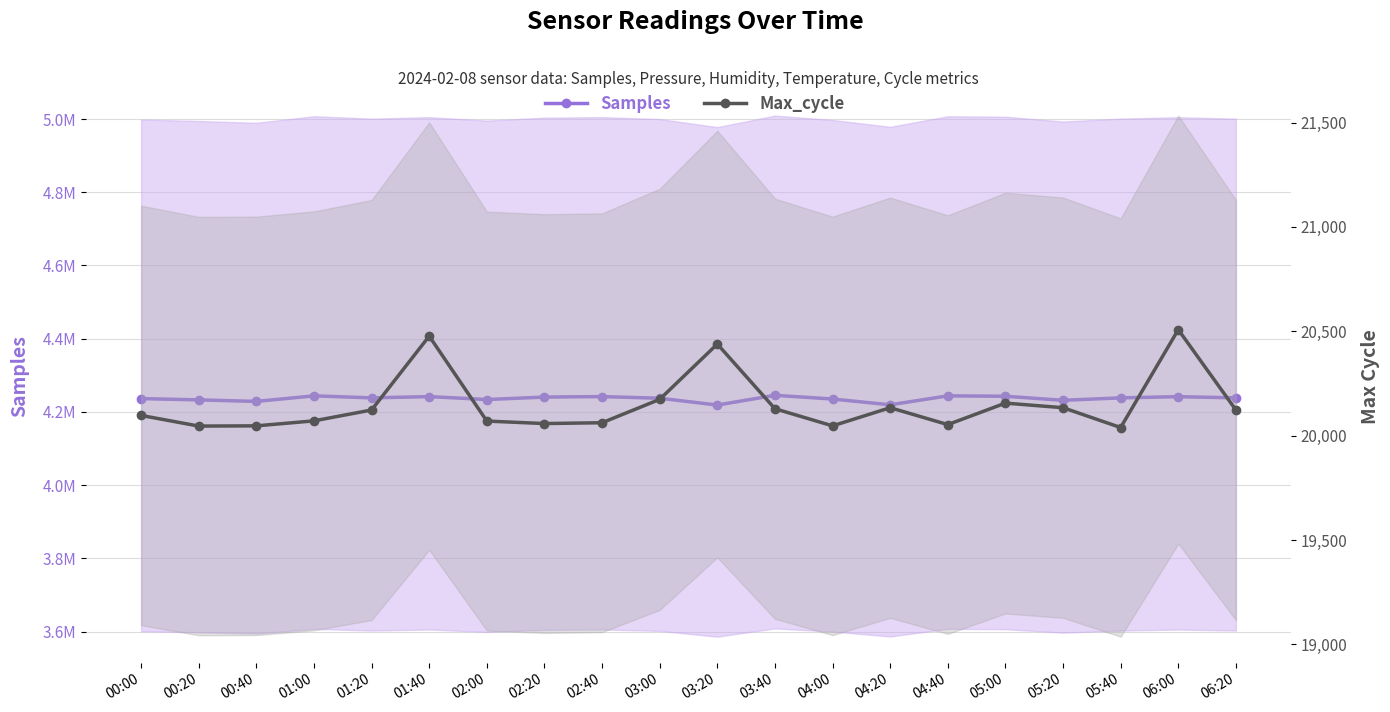

The value of Samples at 05:20 is 6879935. True or false?

False